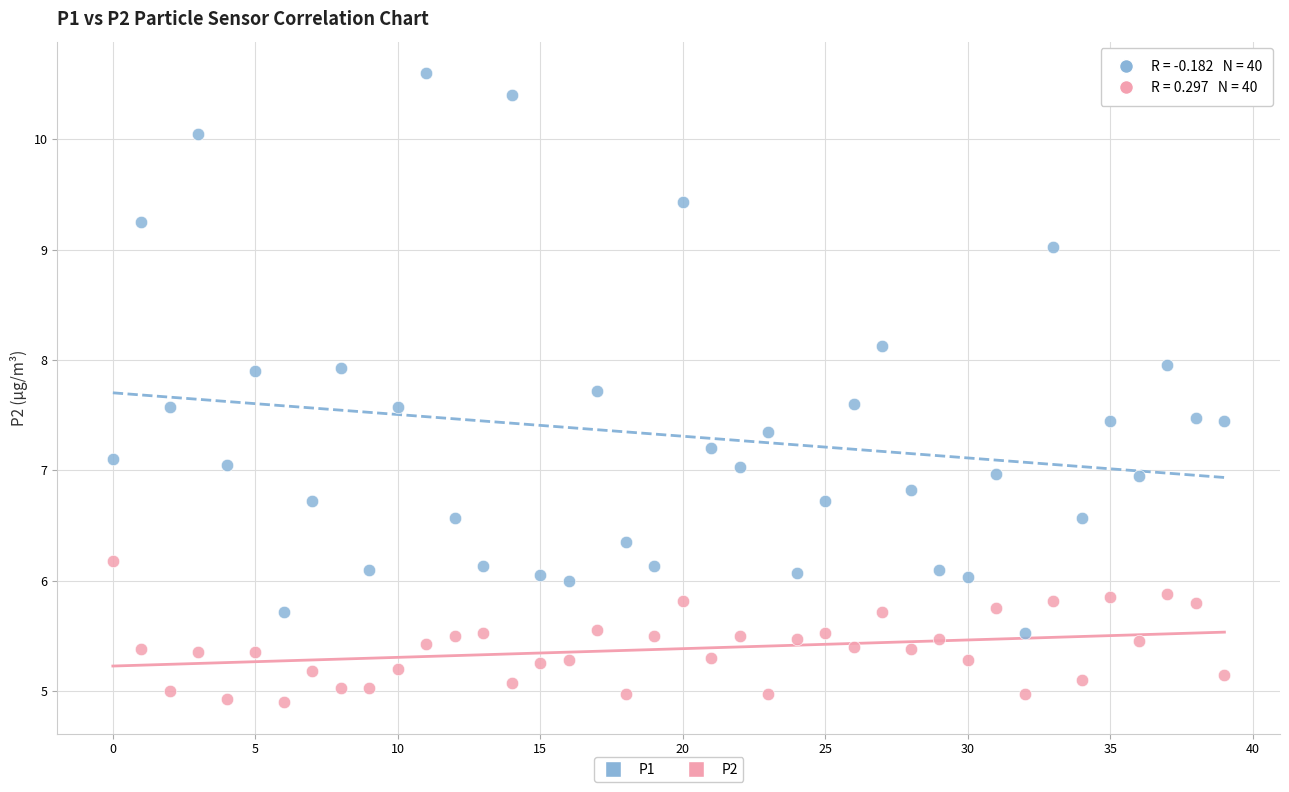

Which series has the largest Y range (max minus min)?

P1